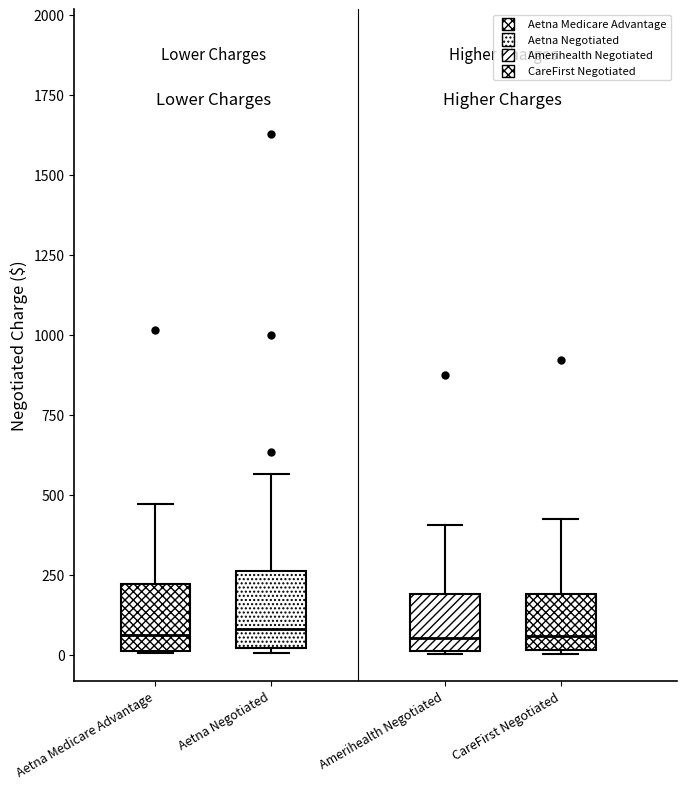

Reading left to right, read every box against the y-axis: the position of its median line, the range the box covers, and the ends of its whiskers. The values are not printed on the chart, so give them approximately, as read against the axis.

Aetna Medicare Advantage: median 50, box 0 to 200, whiskers 0 to 450
Aetna Negotiated: median 100, box 0 to 250, whiskers 0 (just below the box's lower edge) to 550
Amerihealth Negotiated: median 50, box 0 to 200, whiskers 0 to 400
CareFirst Negotiated: median 50, box 0 to 200, whiskers 0 to 400